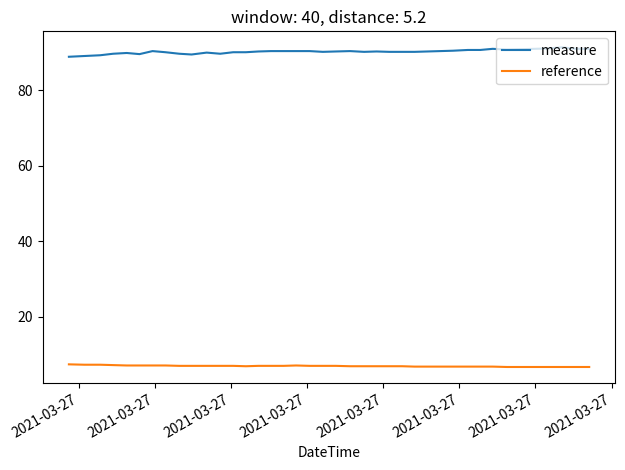

What is the minimum value for measure?

88.8